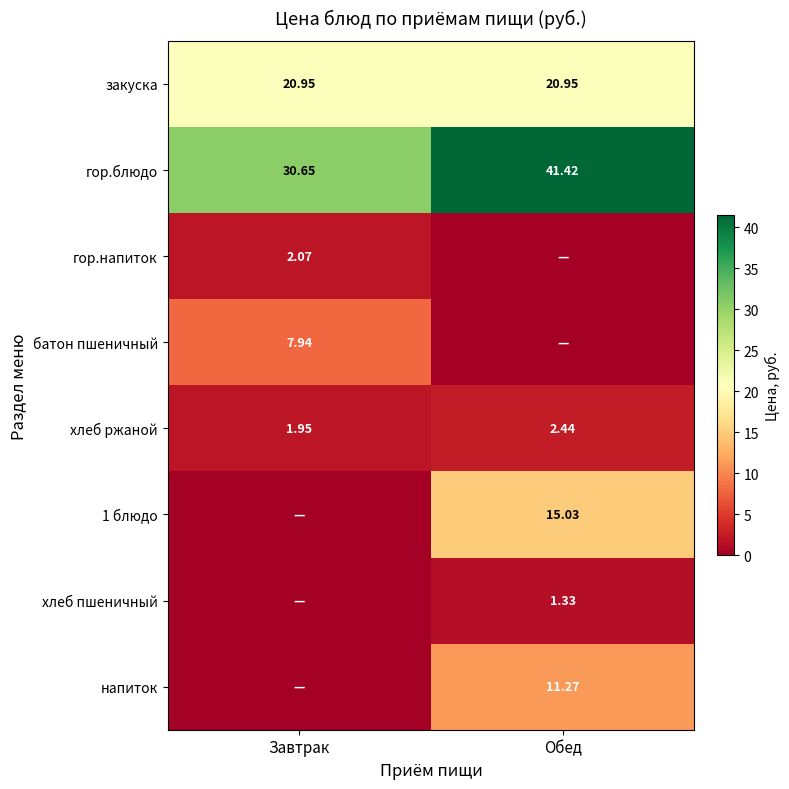

Where does the хлеб ржаной series first go above 2?

Обед